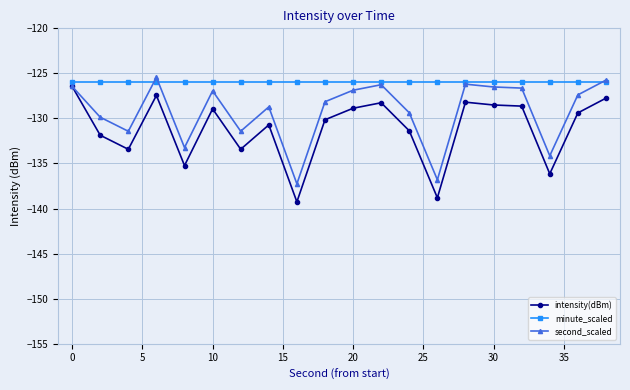

Which series has the largest total across all categories?

minute_scaled